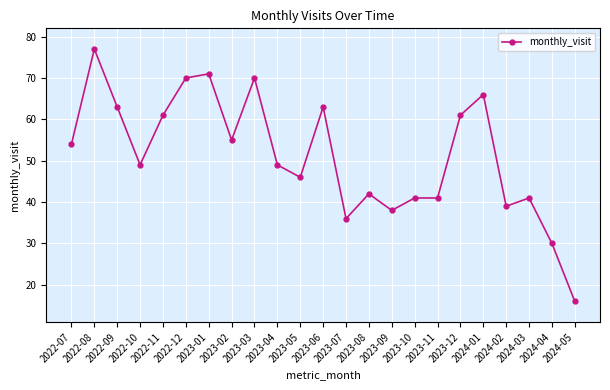

How many distinct data groups are displayed?

1